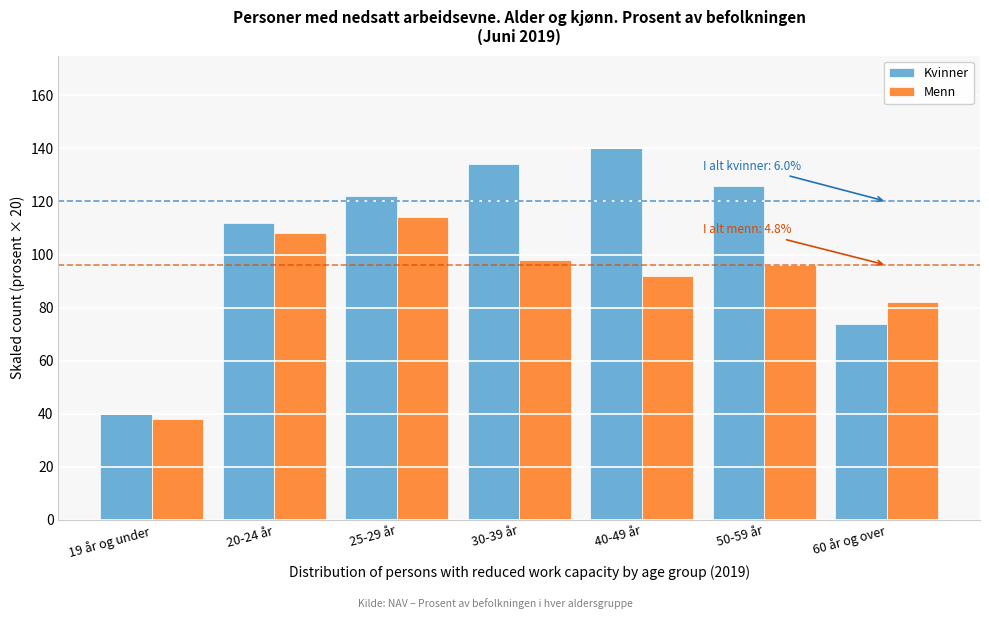

Reading left to right, what are all the values shown in this chart?

Kvinner: 19 år og under=40	20-24 år=112	25-29 år=122	30-39 år=134	40-49 år=140	50-59 år=126	60 år og over=74
Menn: 19 år og under=38	20-24 år=108	25-29 år=114	30-39 år=98	40-49 år=92	50-59 år=96	60 år og over=82